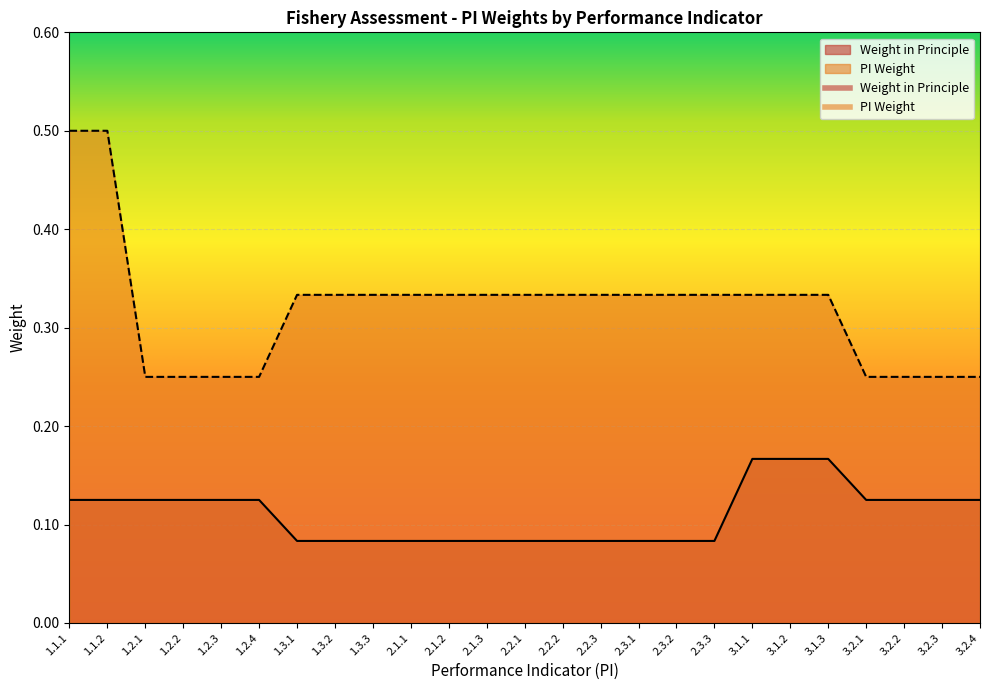

True or false: PI Weight and Weight in Principle intersect in this chart.

False